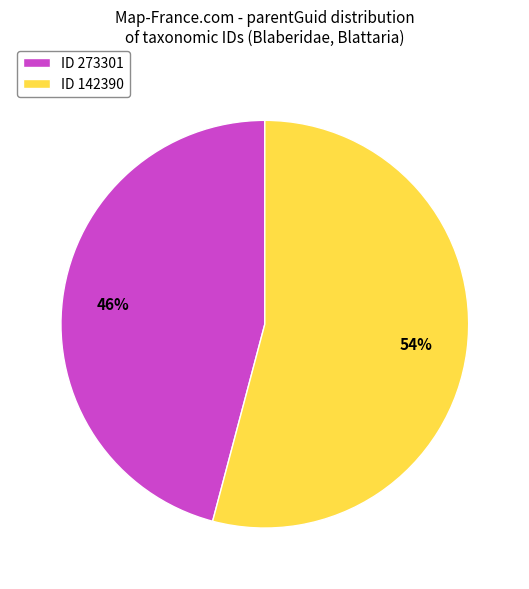

What is the largest slice in the pie chart?

ID 142390